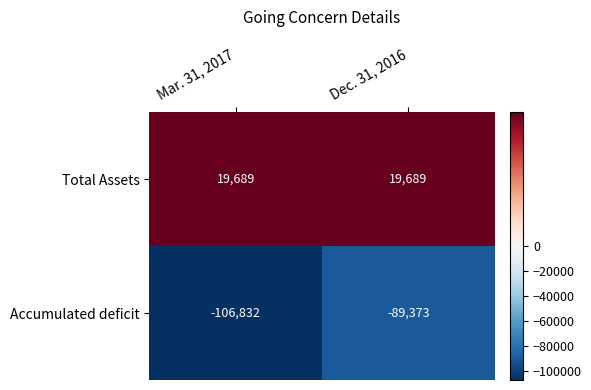

Which series has the widest spread of values?

Accumulated deficit